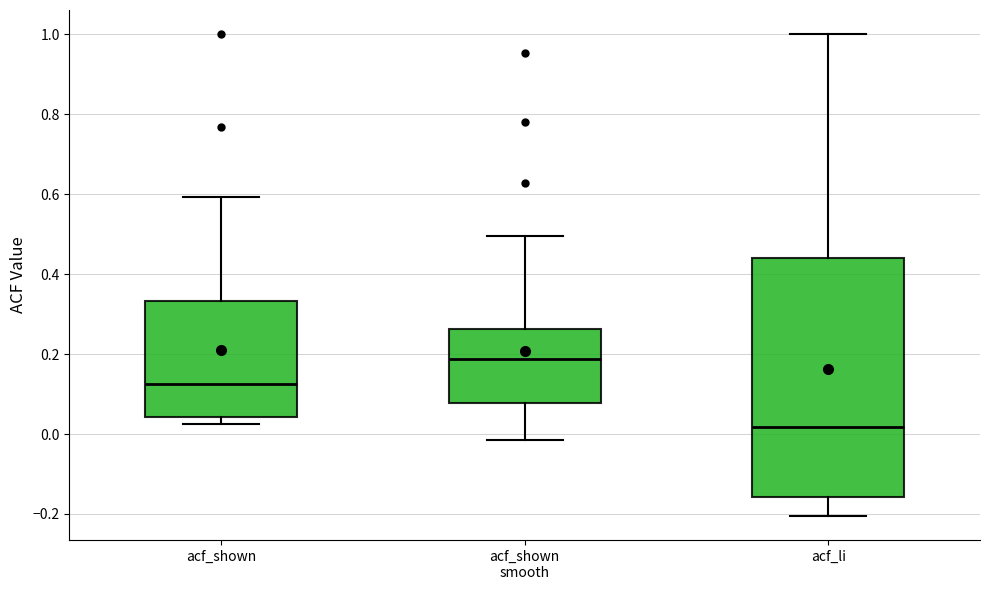

Where does the upper whisker of the box for acf_shown smooth end on the y-axis? The values are not printed on the chart, so give them approximately, as read against the axis.

0.50